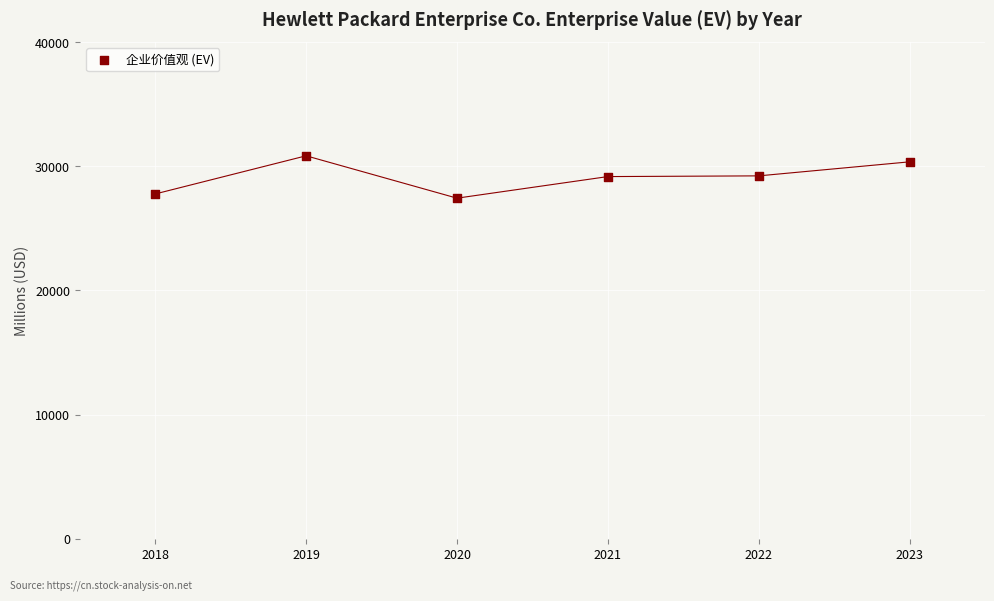

What is the average X value?

2020